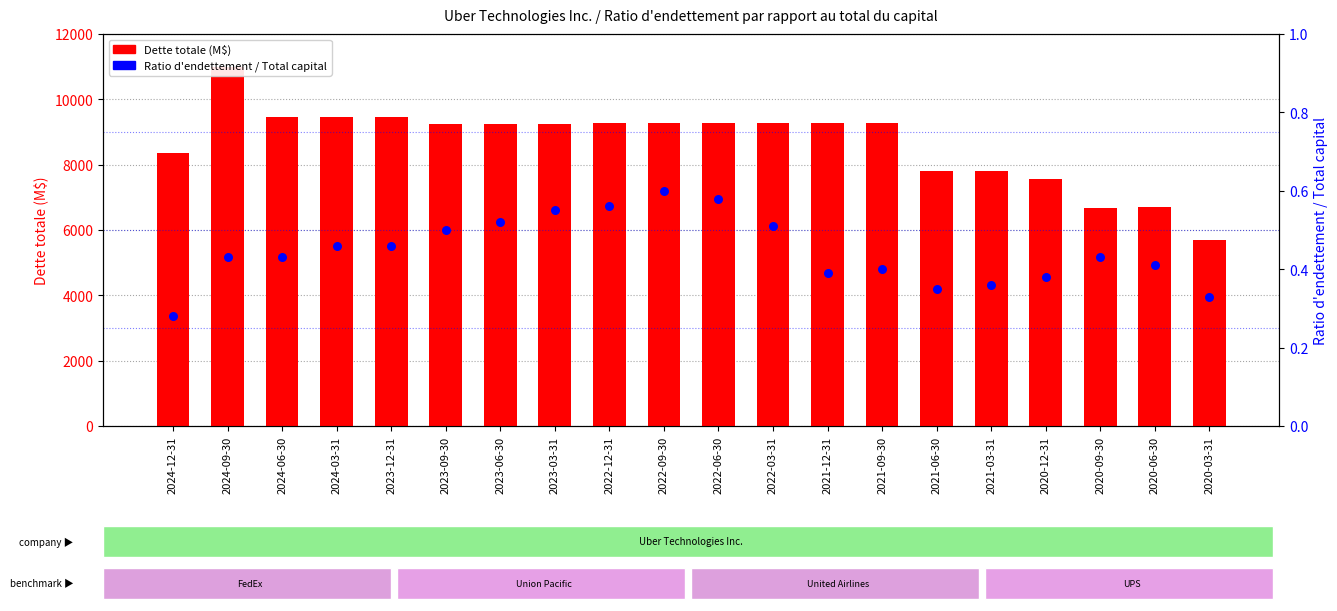

Is the value of Dette totale (M$) at 2021-06-30 greater than the value of Ratio d endettement at 2020-03-31?

Yes